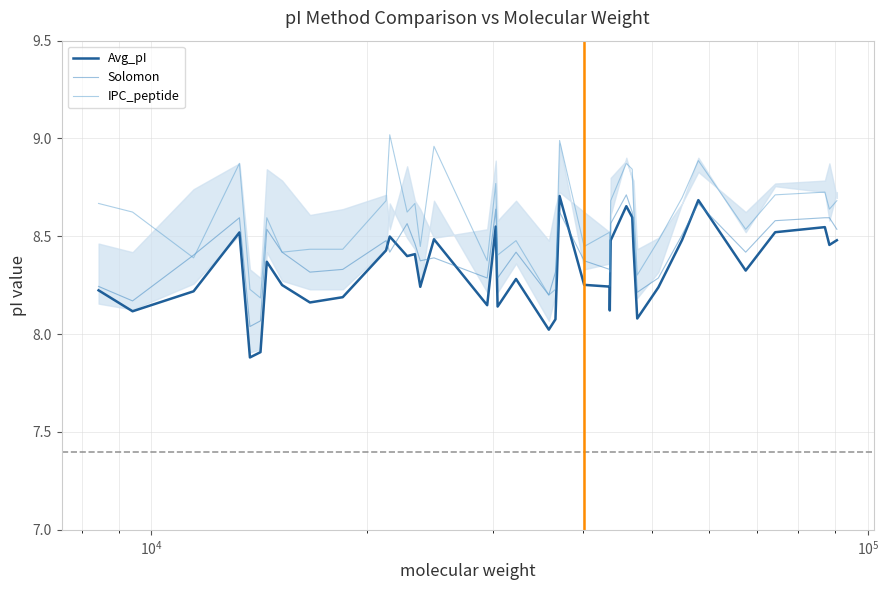

In IPC_peptide, how many points are lower than both neighbors (excluding endpoints)?

13